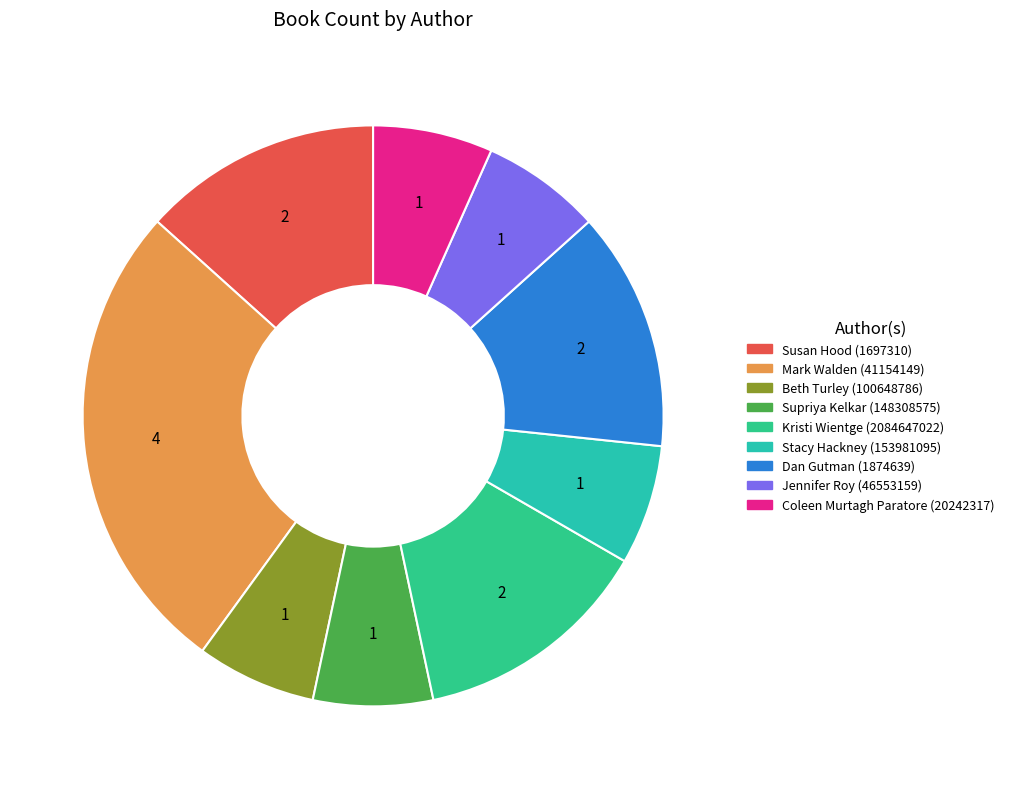

Which category has the biggest portion of the pie?

Mark Walden (41154149)